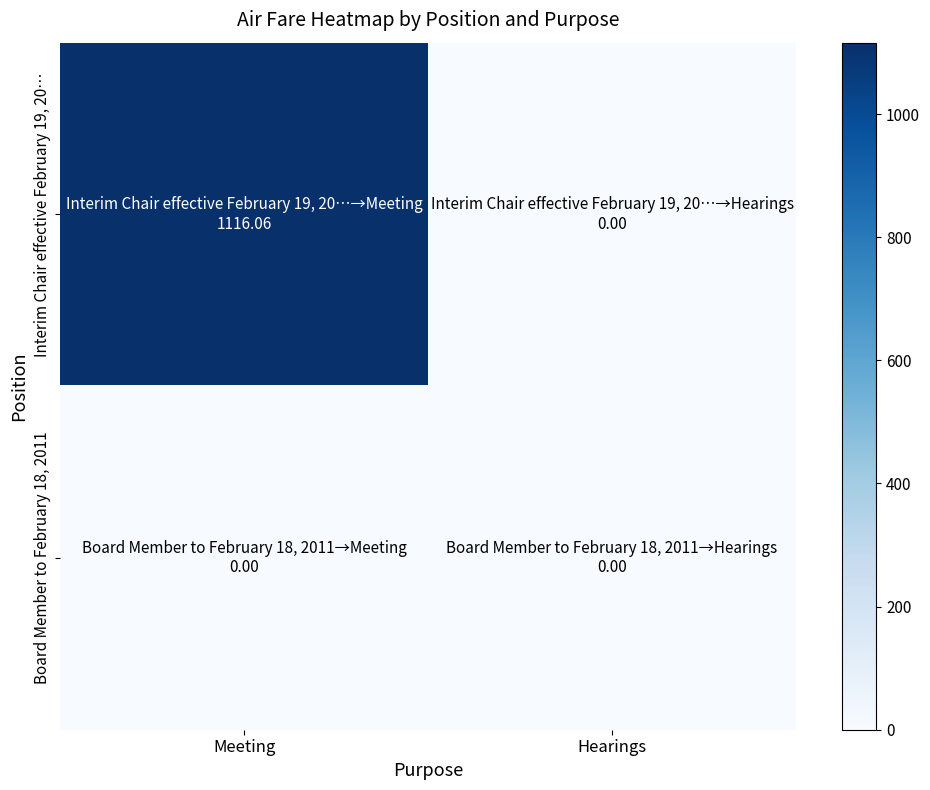

Between Meeting and Hearings, which series saw the biggest shift?

Interim Chair effective February 19, 20…